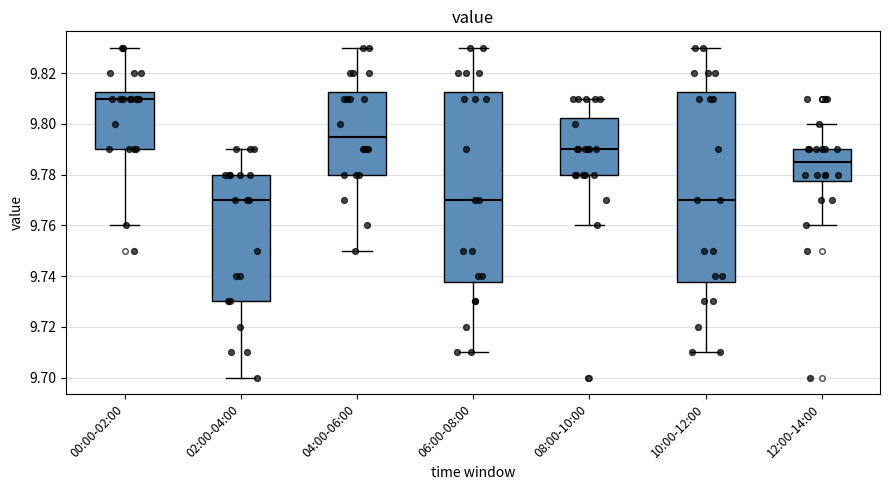

Where does the lower whisker of the box for 00:00-02:00 end on the y-axis? The values are not printed on the chart, so give them approximately, as read against the axis.

9.760